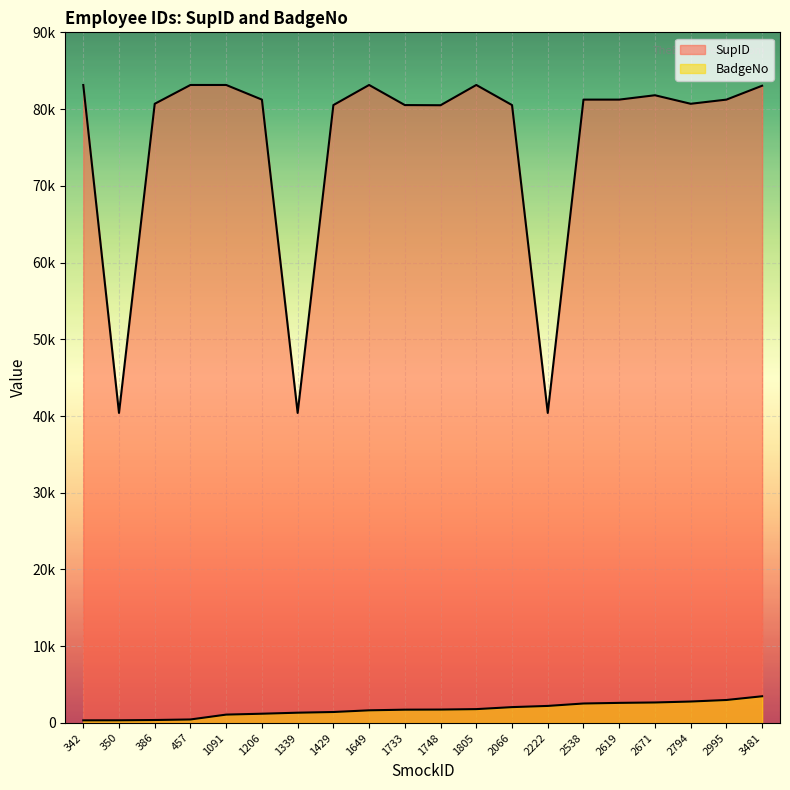

True or false: SupID has more than 1 points higher than both neighbors.

True